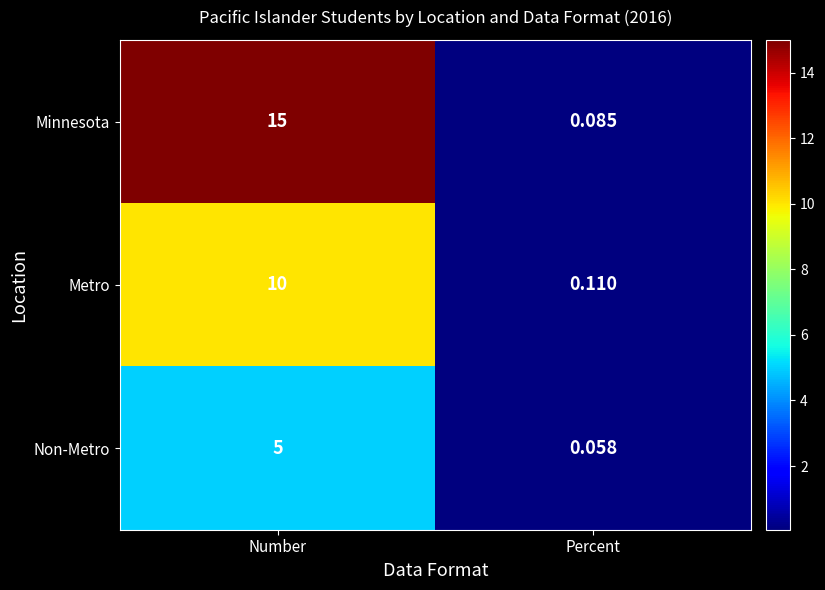

Where is Minnesota nearest to the value 7?

Percent